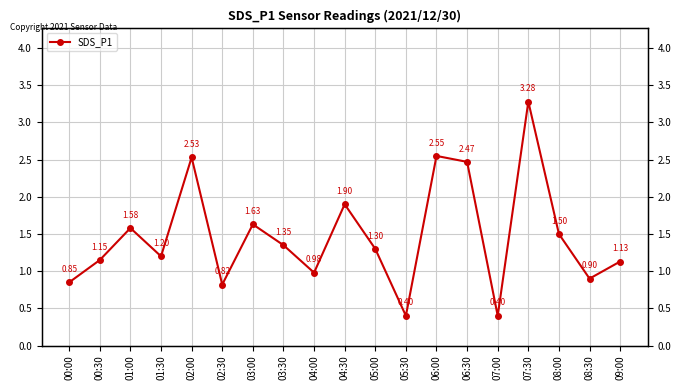

What is the greatest value displayed?

3.3